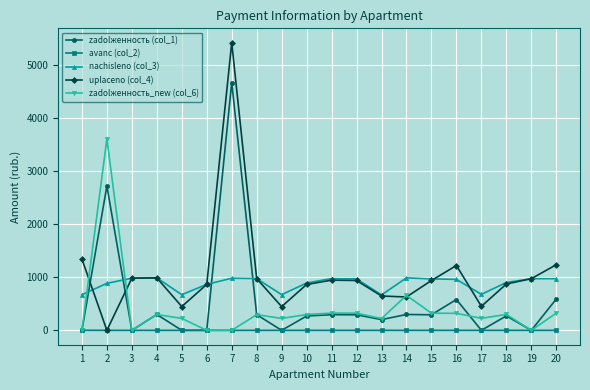

List the series in order of their peak value, lowest first.

avanс (col_2), nachisleno (col_3), zadolженность_new (col_6), zadolженность (col_1), uplaceno (col_4)